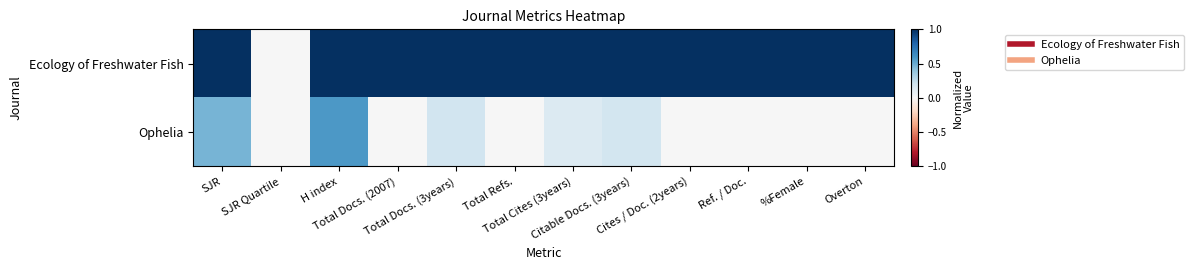

Reading left to right, list all the values displayed in this chart.

Ecology of Freshwater Fish: SJR=1.0	SJR Quartile=0.0	H index=1.0	Total Docs. (2007)=1.0	Total Docs. (3years)=1.0	Total Refs.=1.0	Total Cites (3years)=1.0	Citable Docs. (3years)=1.0	Cites / Doc. (2years)=1.0	Ref. / Doc.=1.0	%Female=1.0	Overton=1.0
Ophelia: SJR=0.5	SJR Quartile=0.0	H index=0.6	Total Docs. (2007)=0.0	Total Docs. (3years)=0.2	Total Refs.=0.0	Total Cites (3years)=0.1	Citable Docs. (3years)=0.2	Cites / Doc. (2years)=0.0	Ref. / Doc.=0.0	%Female=0.0	Overton=0.0